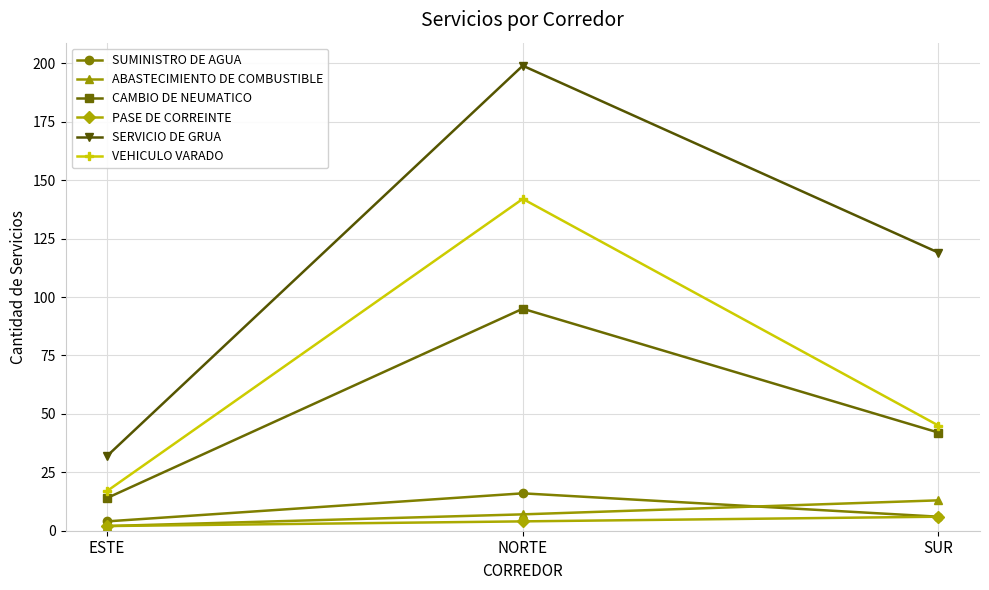

Reading left to right, list all the values displayed in this chart.

SUMINISTRO DE AGUA: 4	16	6
ABASTECIMIENTO DE COMBUSTIBLE: 2	7	13
CAMBIO DE NEUMATICO: 14	95	42
PASE DE CORREINTE: 2	4	6
SERVICIO DE GRUA: 32	199	119
VEHICULO VARADO: 17	142	45